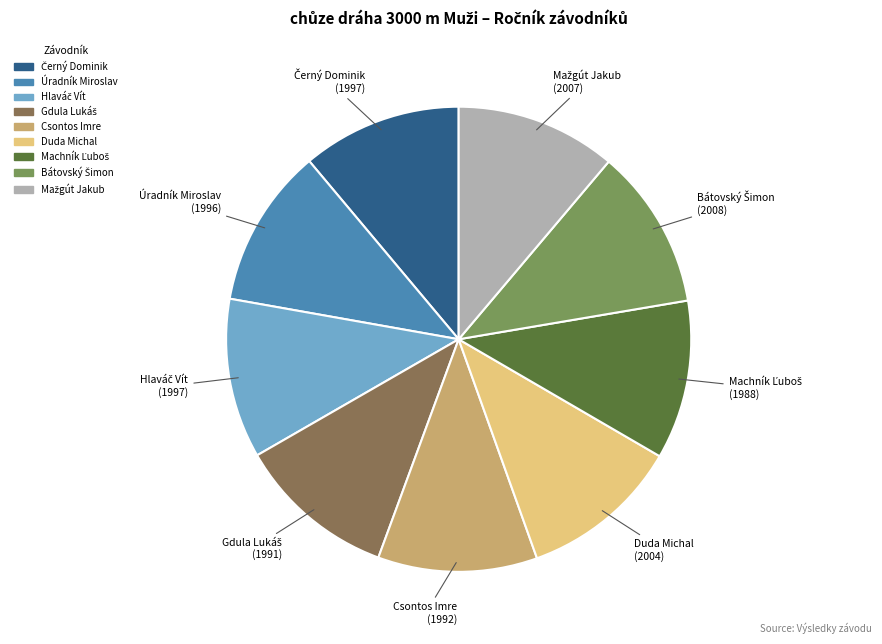

Is there any slice that represents more than half of the pie?

No